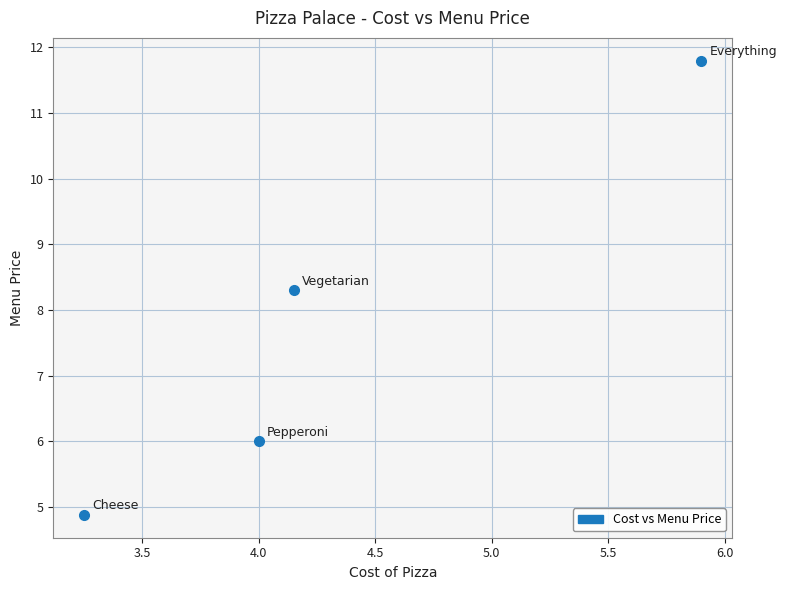

What is the range of X values (max minus min)?

2.7